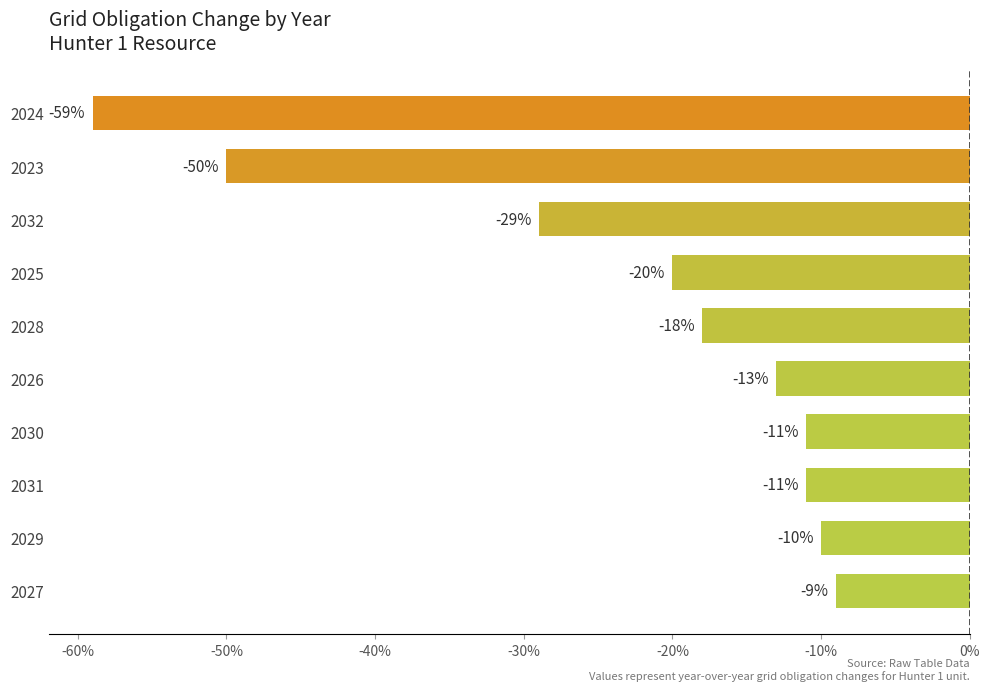

Reading top to bottom, transcribe all the data shown in this chart.

2024=-59	2023=-50	2032=-29	2025=-20	2028=-18	2026=-13	2030=-11	2031=-11	2029=-10	2027=-9